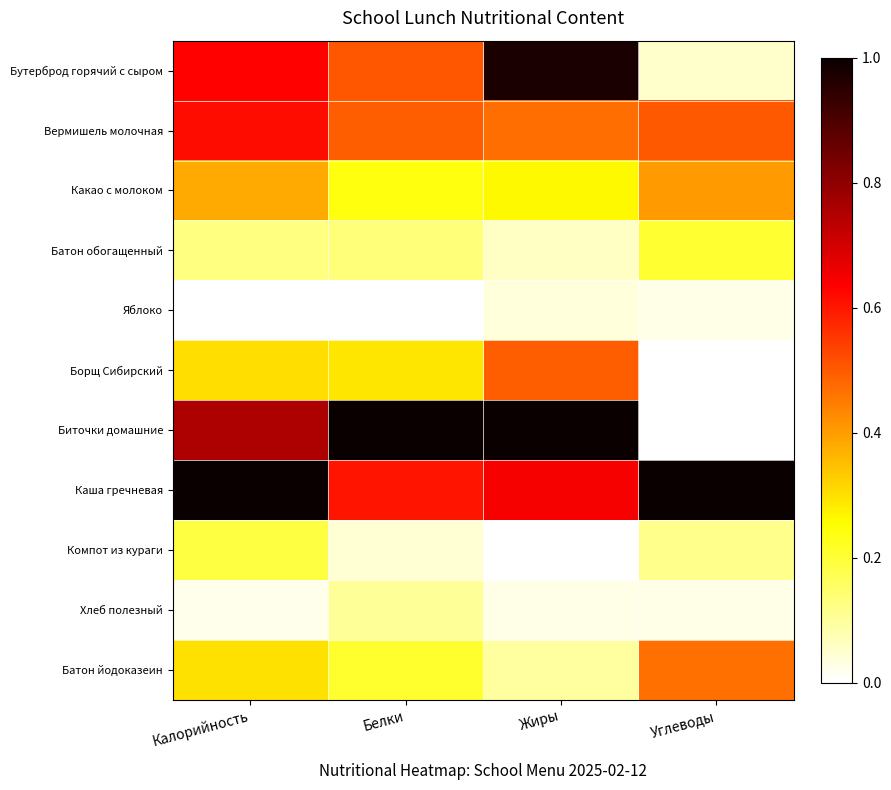

How many categories are shown in the chart?

4